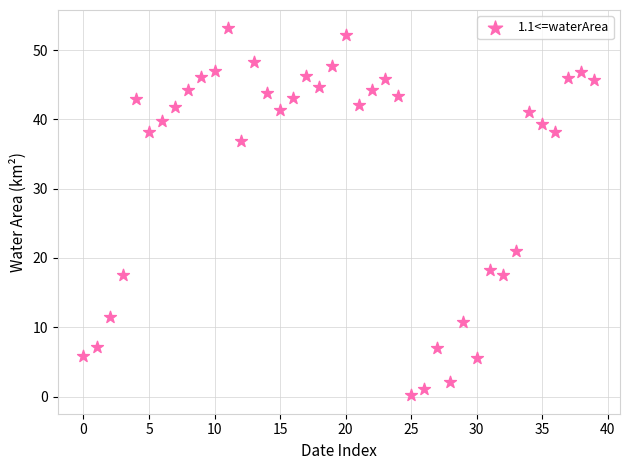

What Y value in the scatter plot is closest to 26?

21.0